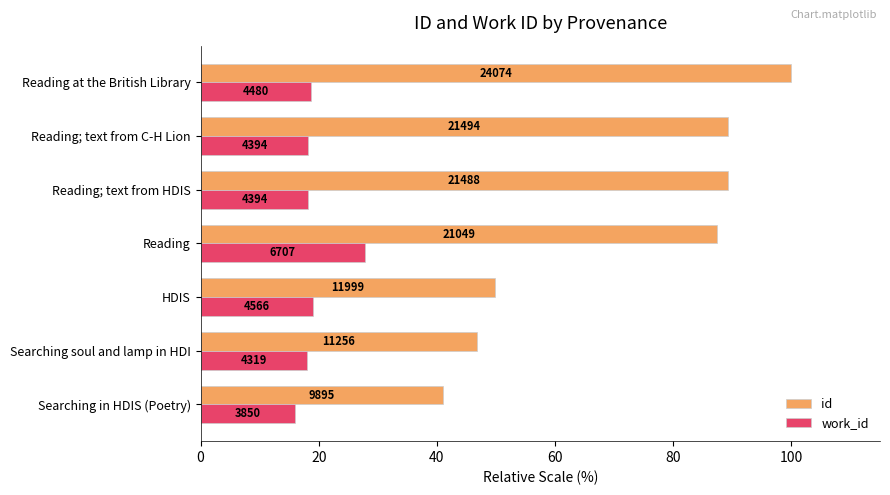

What are all the series names shown in the legend?

id, work_id